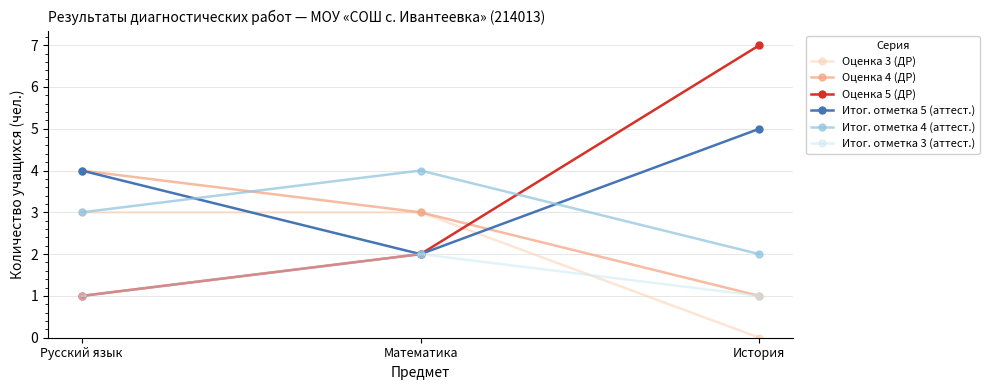

At how many categories does at least one series exceed 1?

3